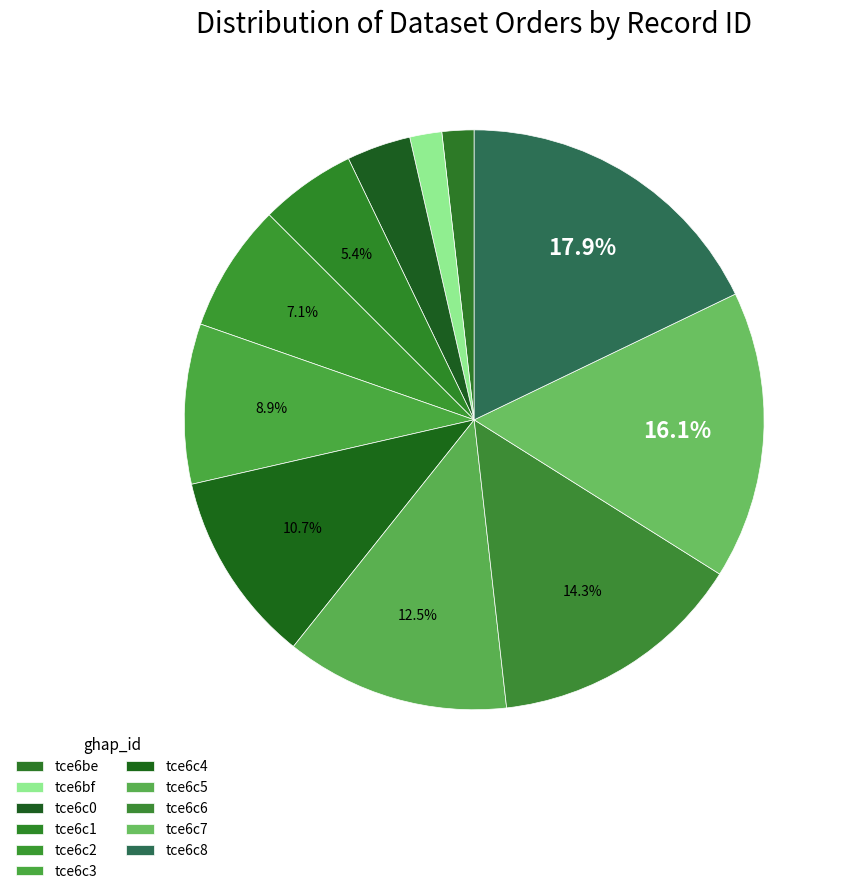

Do tce6c8 and tce6c1 together represent more than half of the pie?

No